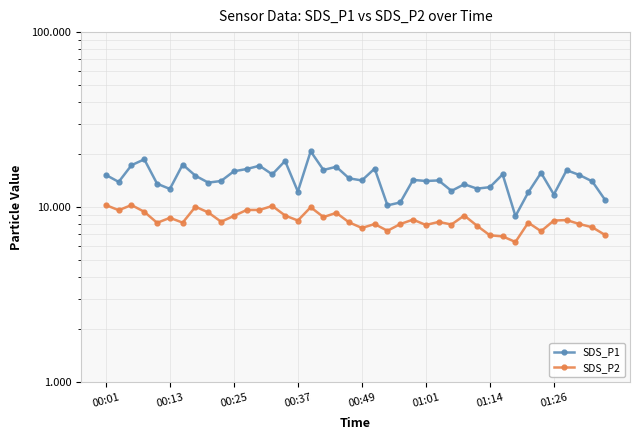

What position from the left is 29?

30